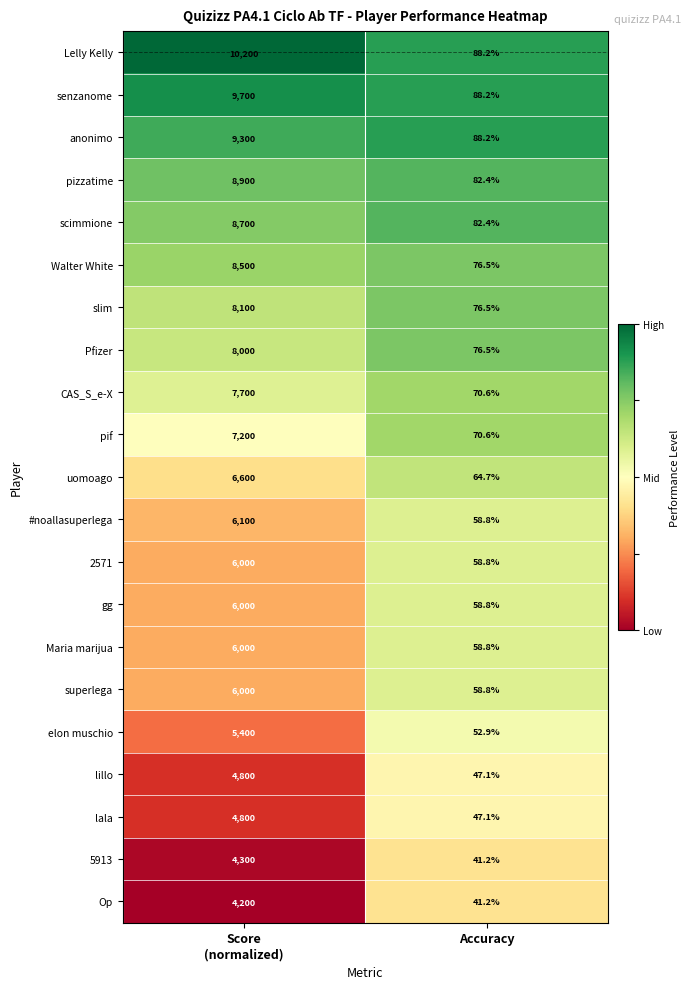

Which series has the largest total across all categories?

Lelly Kelly